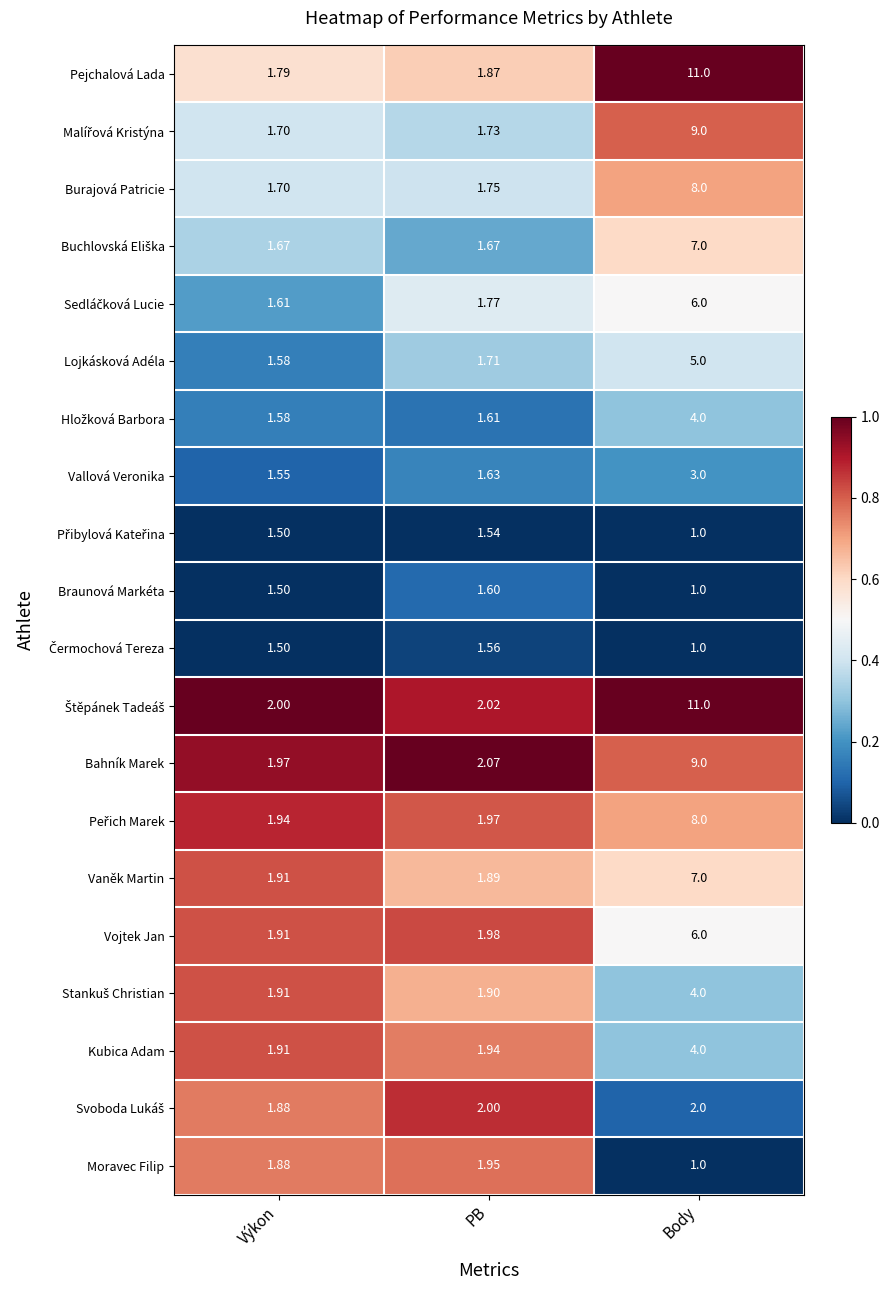

At which category does the chart reach its peak across all series?

Body